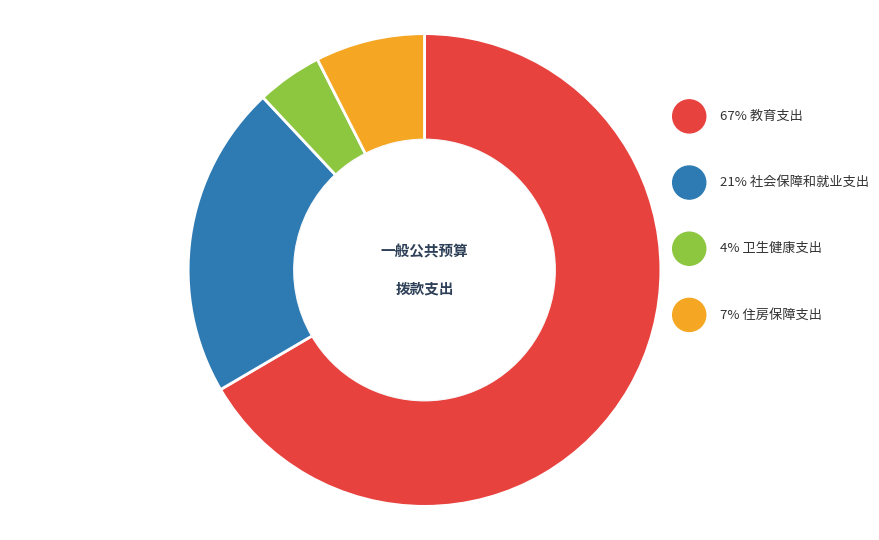

Which category accounts for the majority?

教育支出